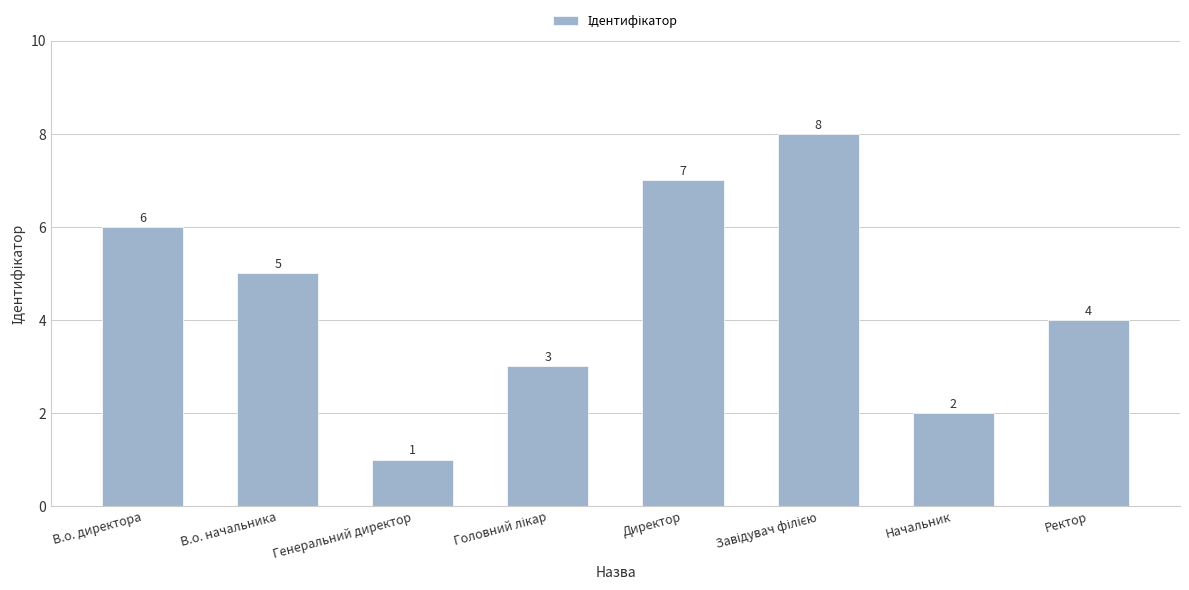

What is the ratio of the value at Начальник to the value at В.о. директора?

0.3